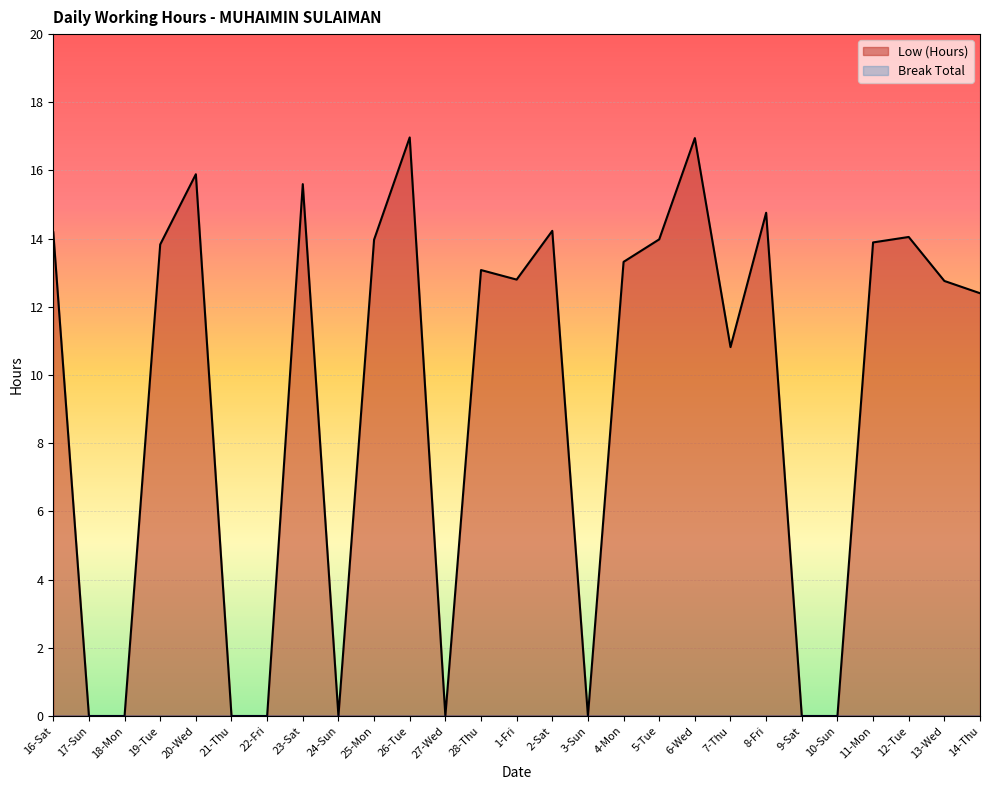

Reading left to right, list all the values displayed in this chart.

16-Sat=14.2	17-Sun=0.0	18-Mon=0.0	19-Tue=13.8	20-Wed=15.9	21-Thu=0.0	22-Fri=0.0	23-Sat=15.6	24-Sun=0.0	25-Mon=14.0	26-Tue=17.0	27-Wed=0.0	28-Thu=13.1	1-Fri=12.8	2-Sat=14.2	3-Sun=0.0	4-Mon=13.3	5-Tue=14.0	6-Wed=16.9	7-Thu=10.8	8-Fri=14.8	9-Sat=0.0	10-Sun=0.0	11-Mon=13.9	12-Tue=14.1	13-Wed=12.8	14-Thu=12.4